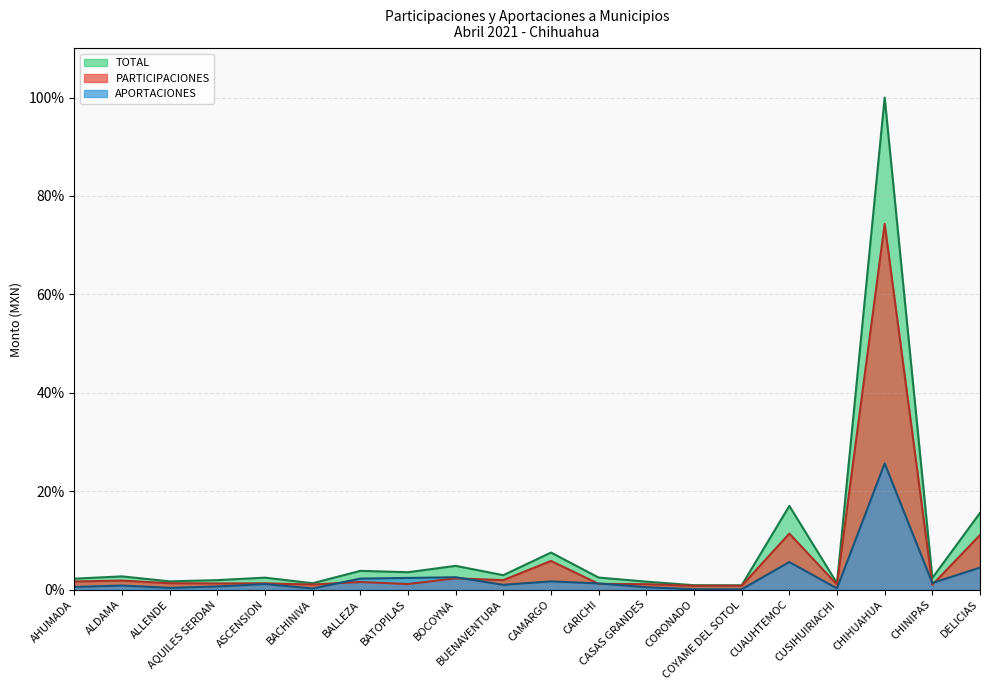

At which label does TOTAL reach its minimum?

COYAME DEL SOTOL